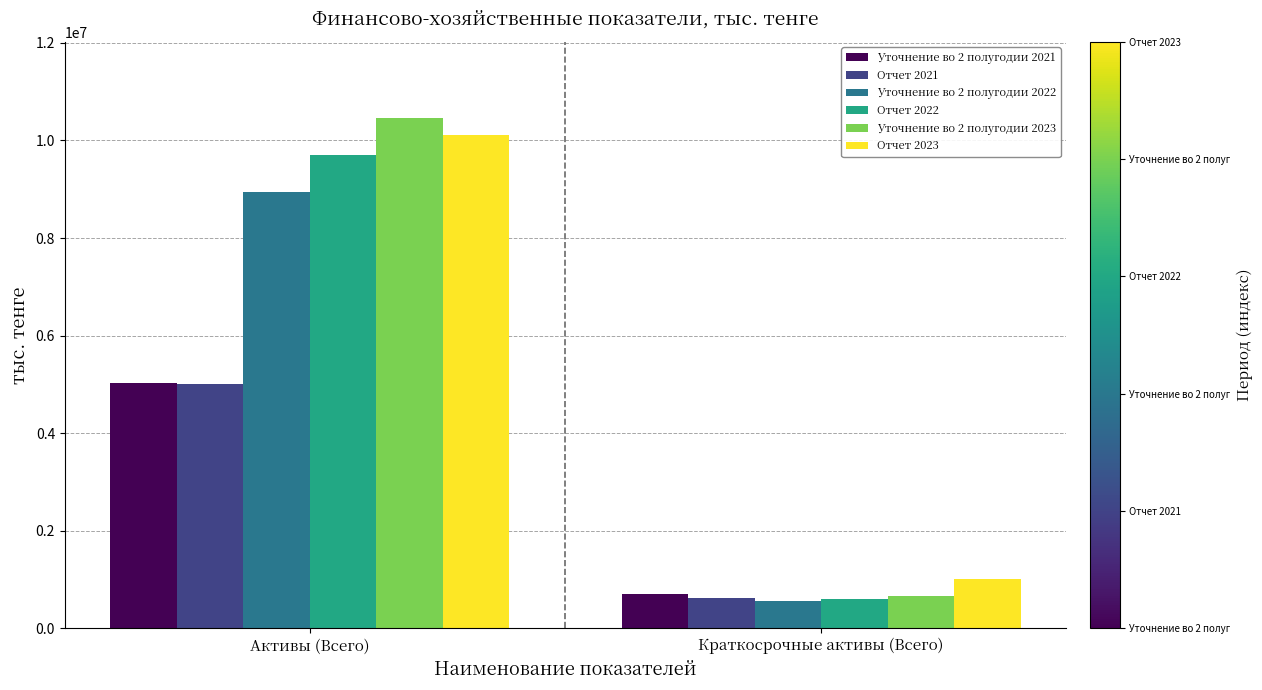

What is the approximate value of Уточнение во 2 полугодии 2023 at Активы (Всего)?

10455448.7